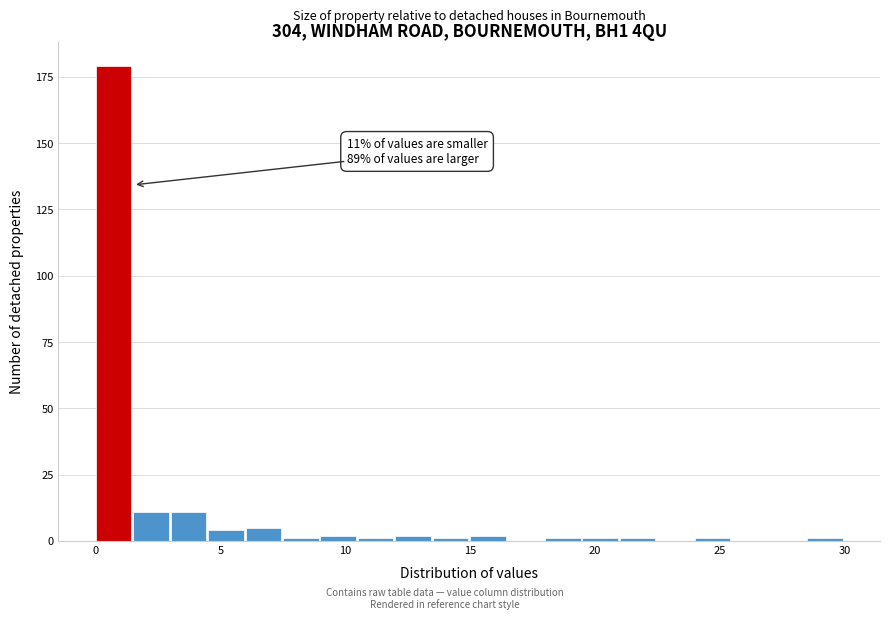

Around what value on the x-axis is the tallest bar? Give the approximate position of its centre, as read against the axis.

0.5